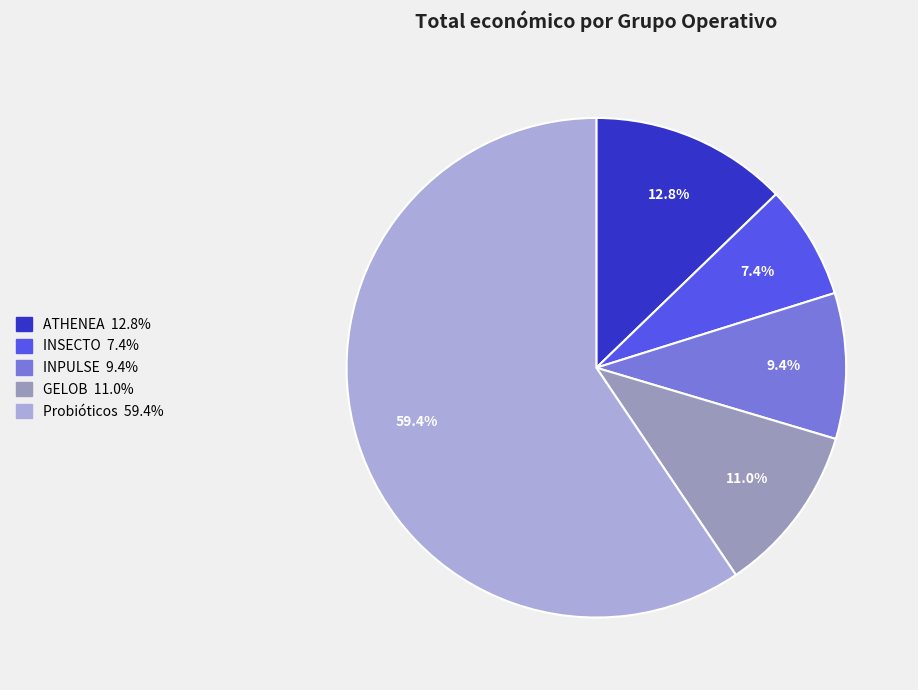

To the nearest percent, what is the difference between the ATHENEA and GELOB slice percentages?

2%